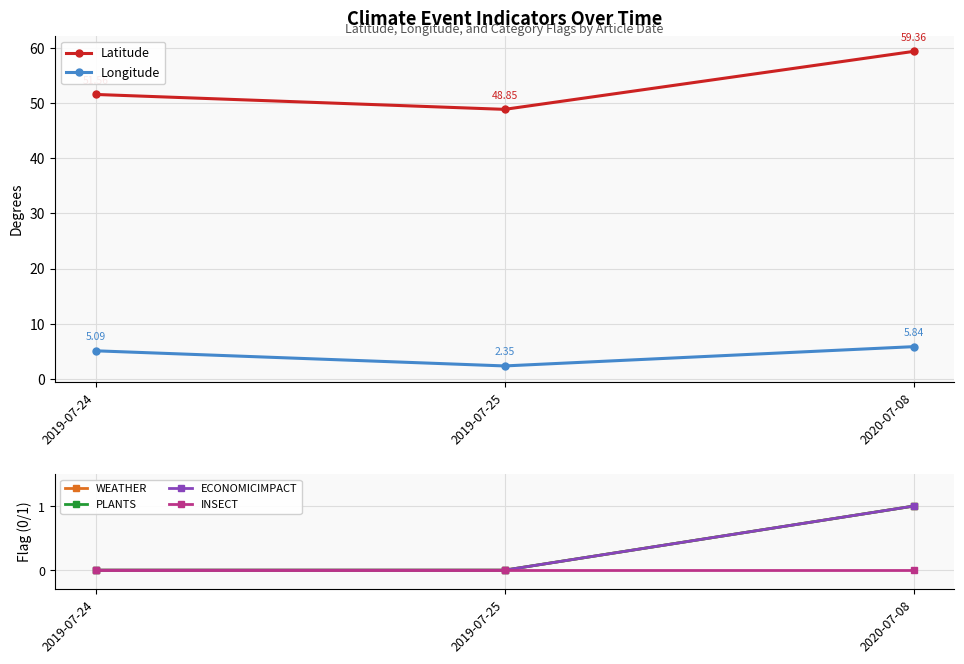

Count the number of data series in this chart.

6